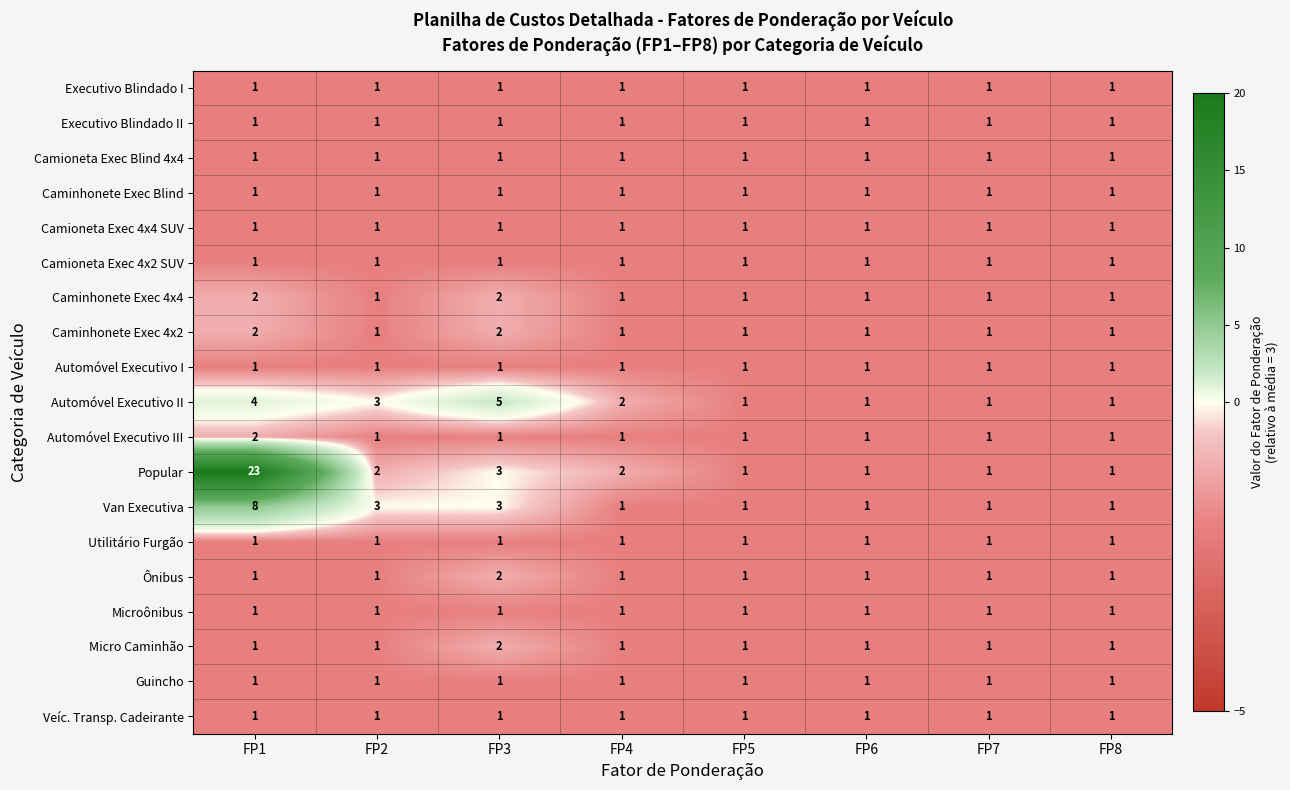

What is the minimum value shown in the chart?

1